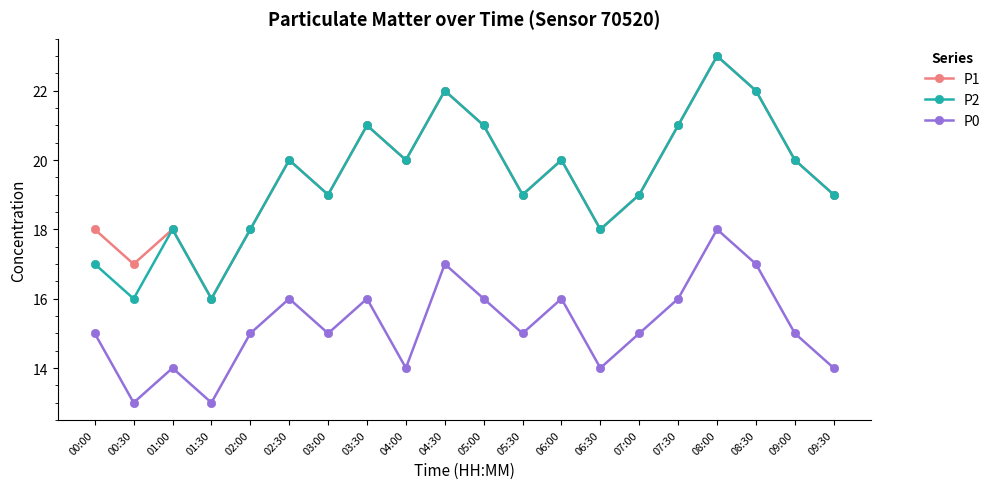

True or false: P1 has more than 1 interior local peaks.

True